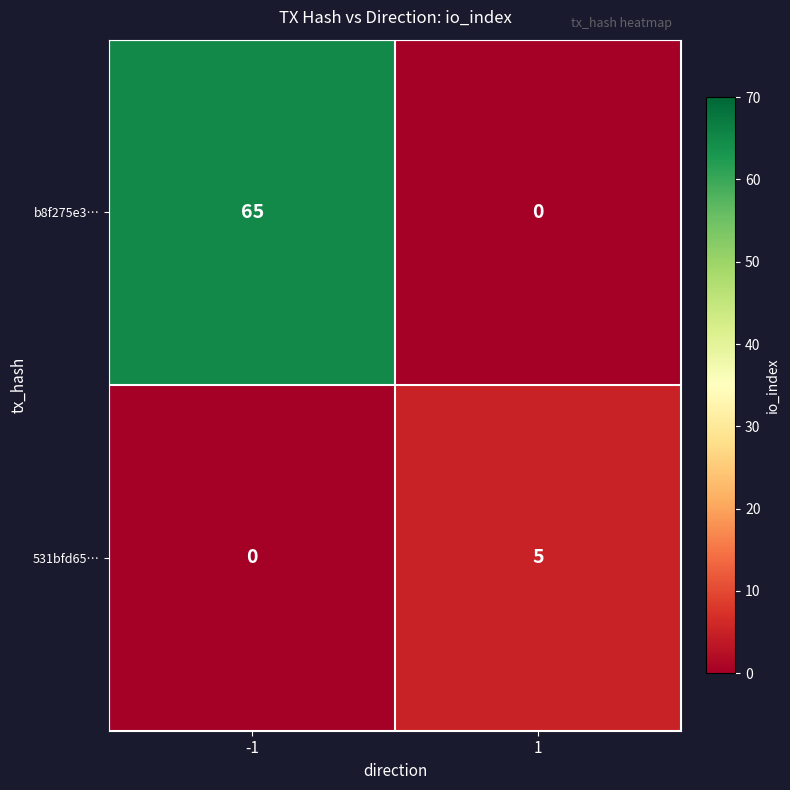

What is the highest value of the 531bfd65… series?

5